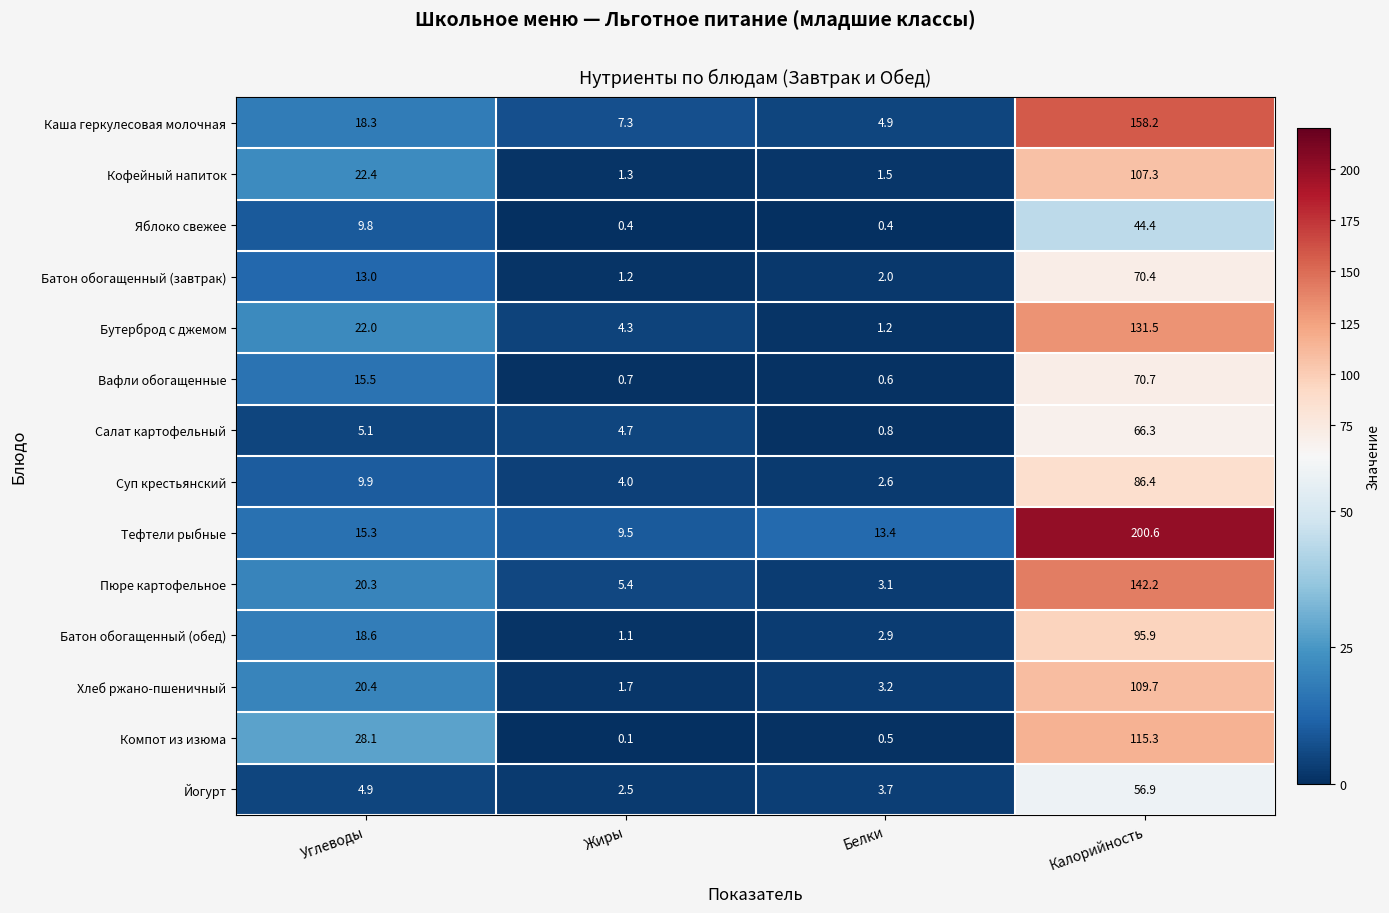

The Кофейный напиток series shows 1.9 at Жиры. True or false?

False